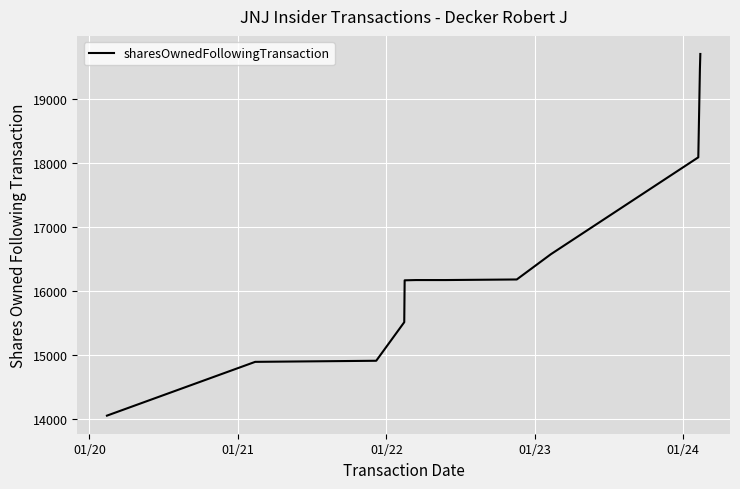

What is the difference between the maximum and minimum values?

5655